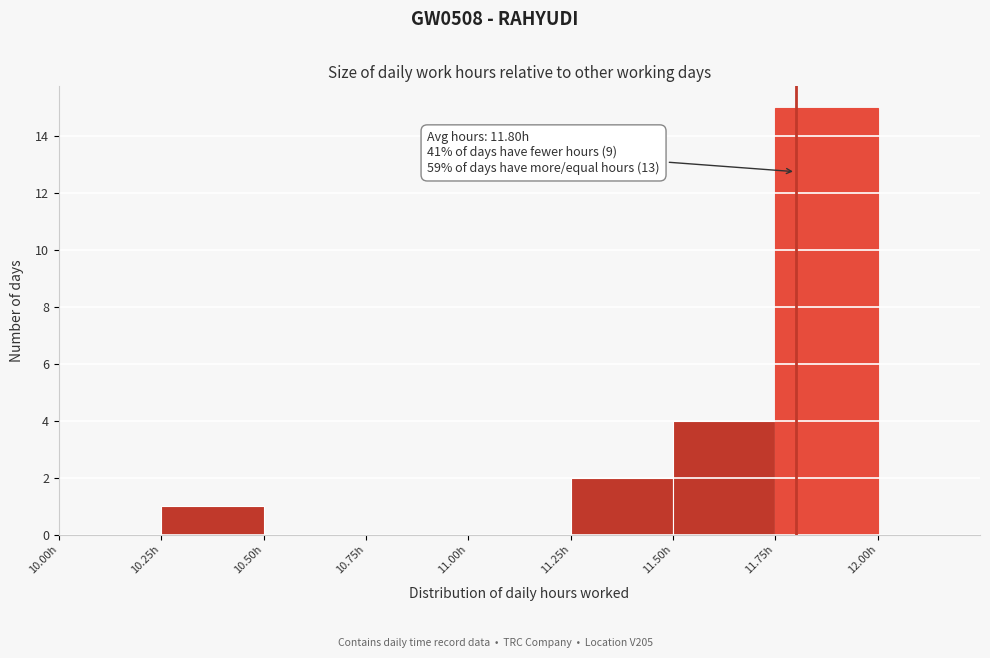

Which range on the x-axis has the tallest bar?

11.75 to 12.00